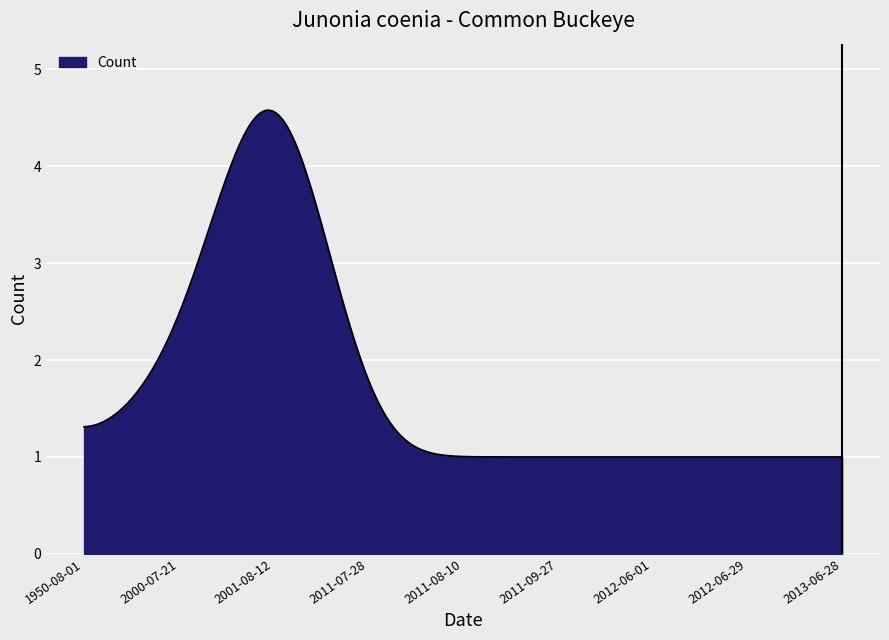

What is the greatest value displayed?

4.6